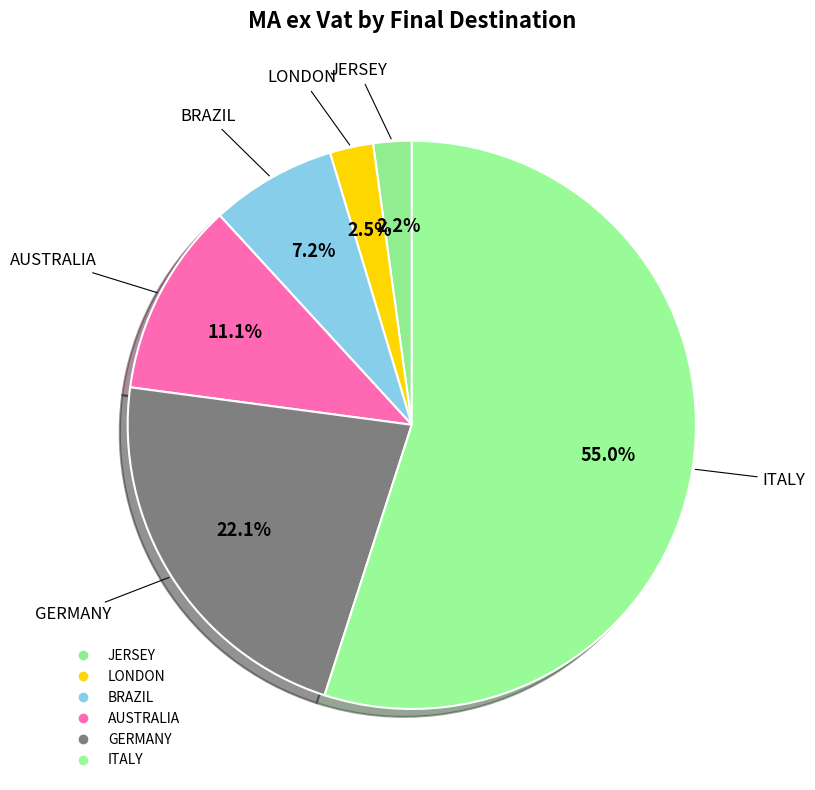

How many slices are in this pie chart?

6